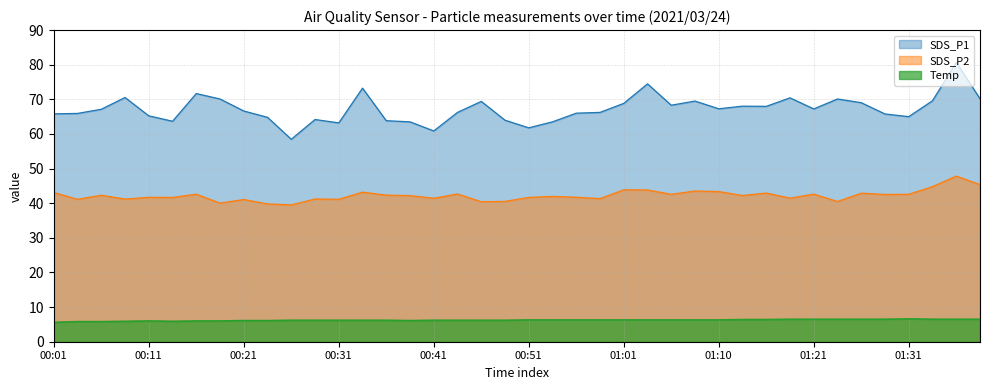

Does the chart have visible grid lines?

Yes